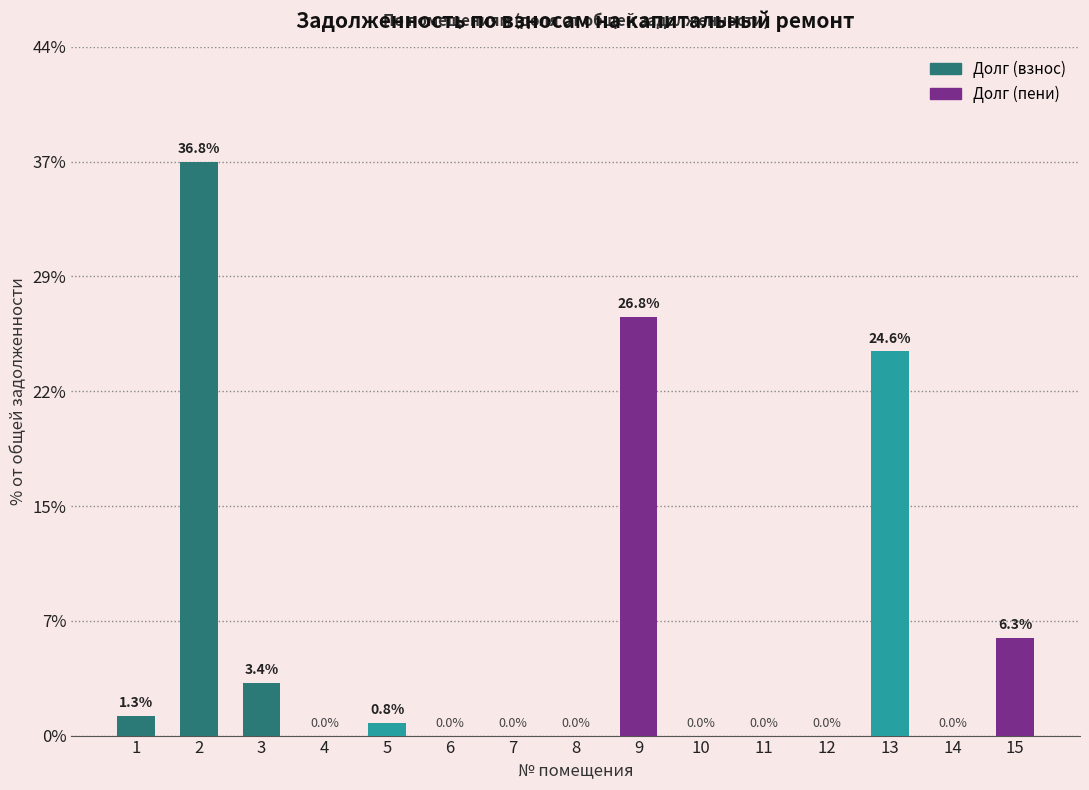

How many positive values are there?

8